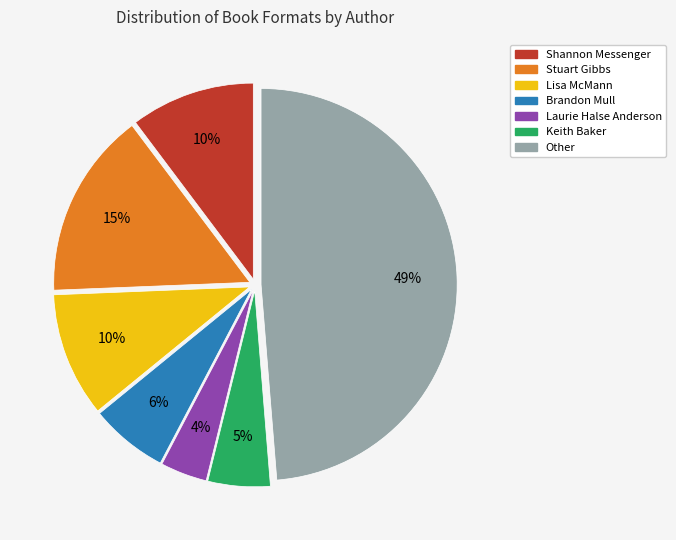

The Laurie Halse Anderson slice represents 16% of the pie. True or false?

False